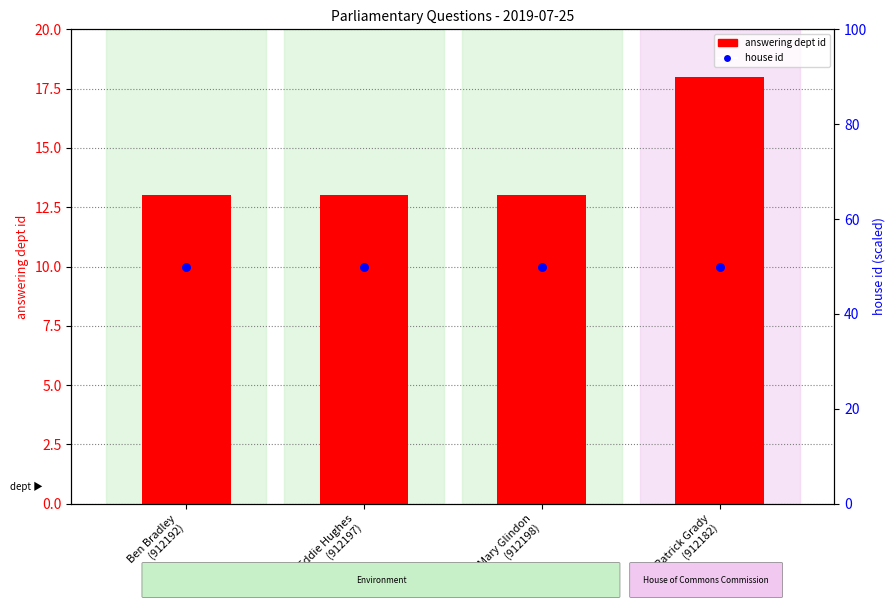

Which series contains the lowest Y value?

answering dept id